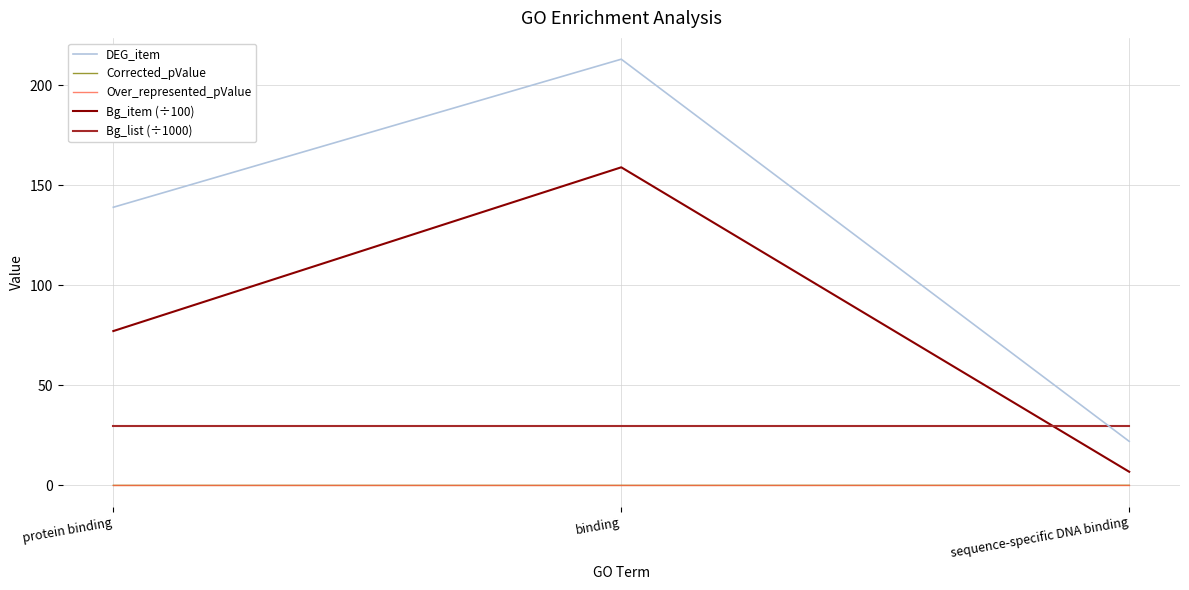

Which series changed the most between protein binding and sequence-specific DNA binding?

DEG_item